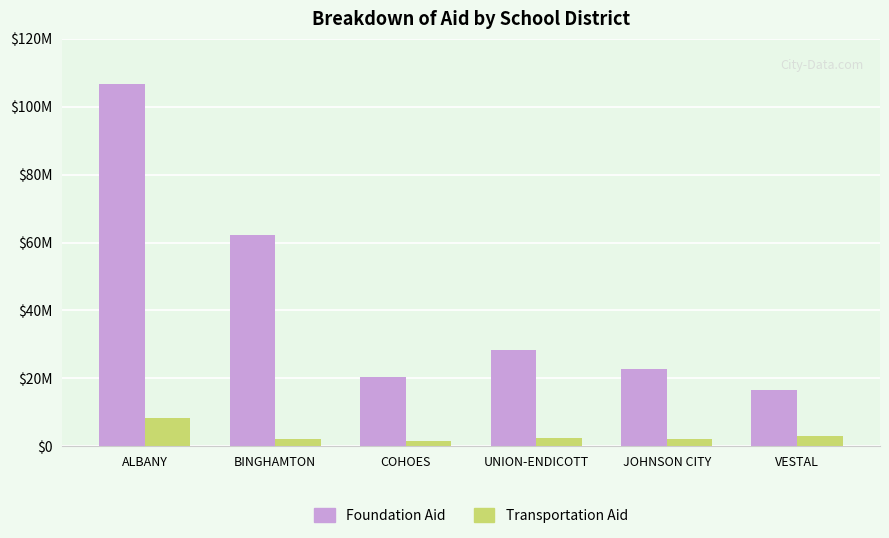

What is the sum of all Foundation Aid values?

256961440